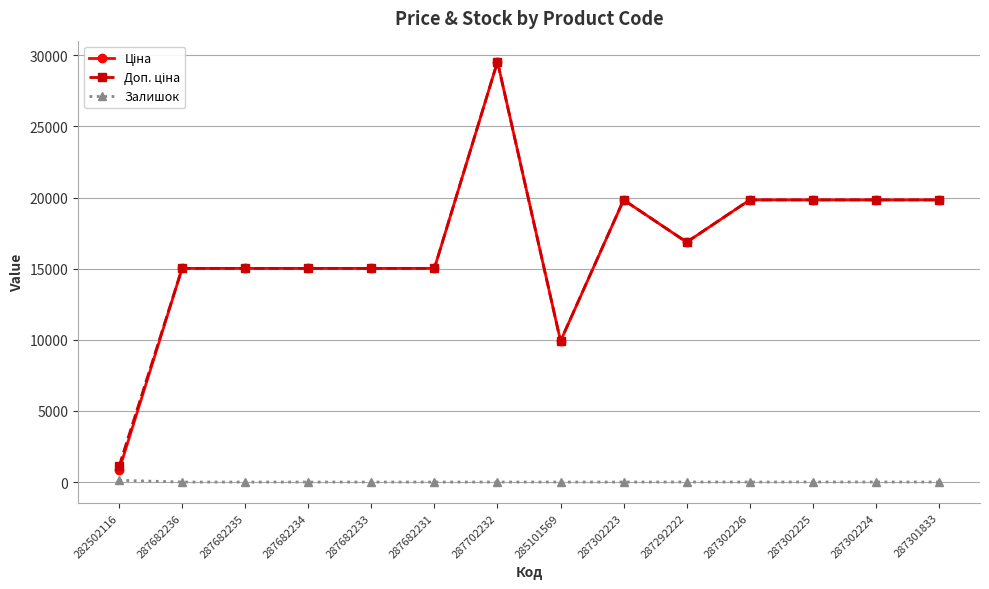

At which category is the sum across all series the highest?

287702232